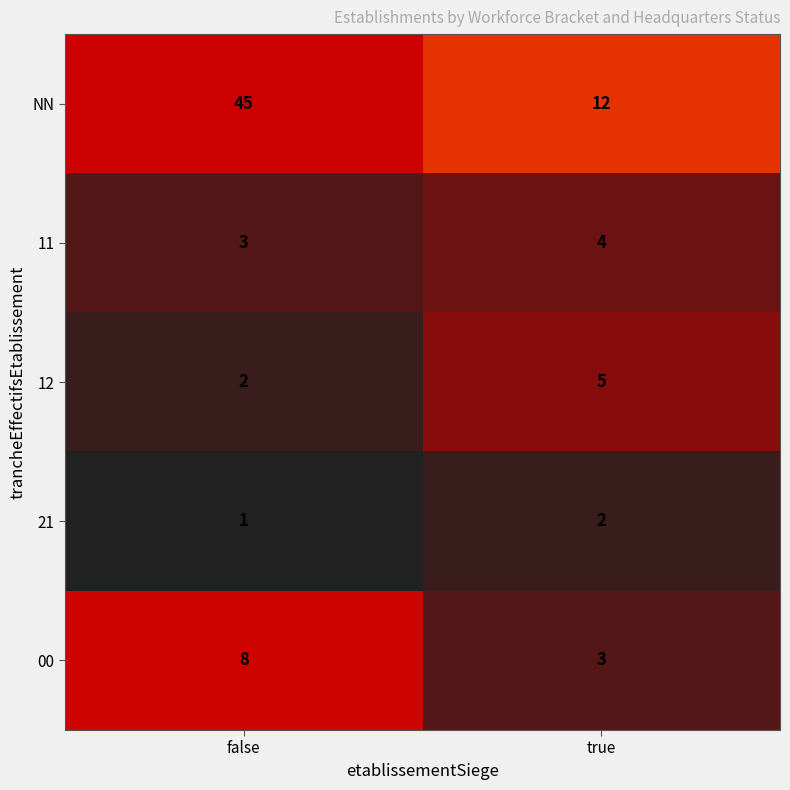

Reading left to right, extract all data points from this chart.

NN: 45	12
11: 3	4
12: 2	5
21: 1	2
00: 8	3